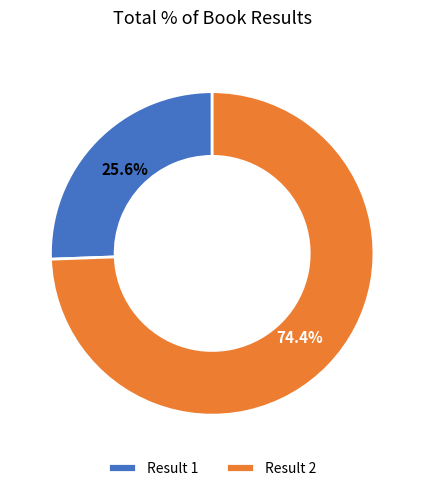

To the nearest percent, what is the average slice percentage?

50%